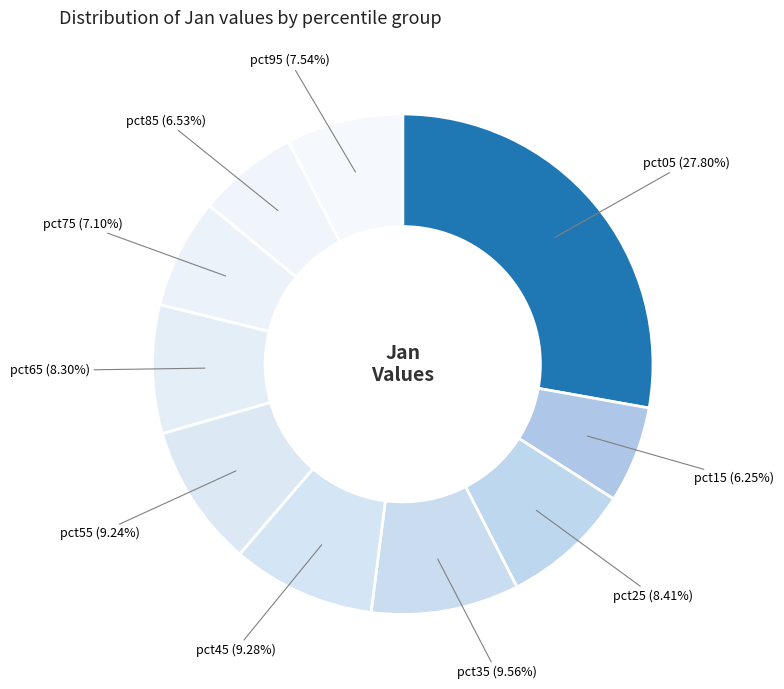

How many segments does this pie chart have?

10